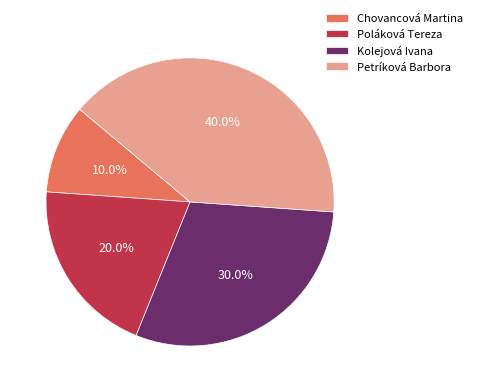

Which has a higher value, Kolejová Ivana or Chovancová Martina?

Kolejová Ivana